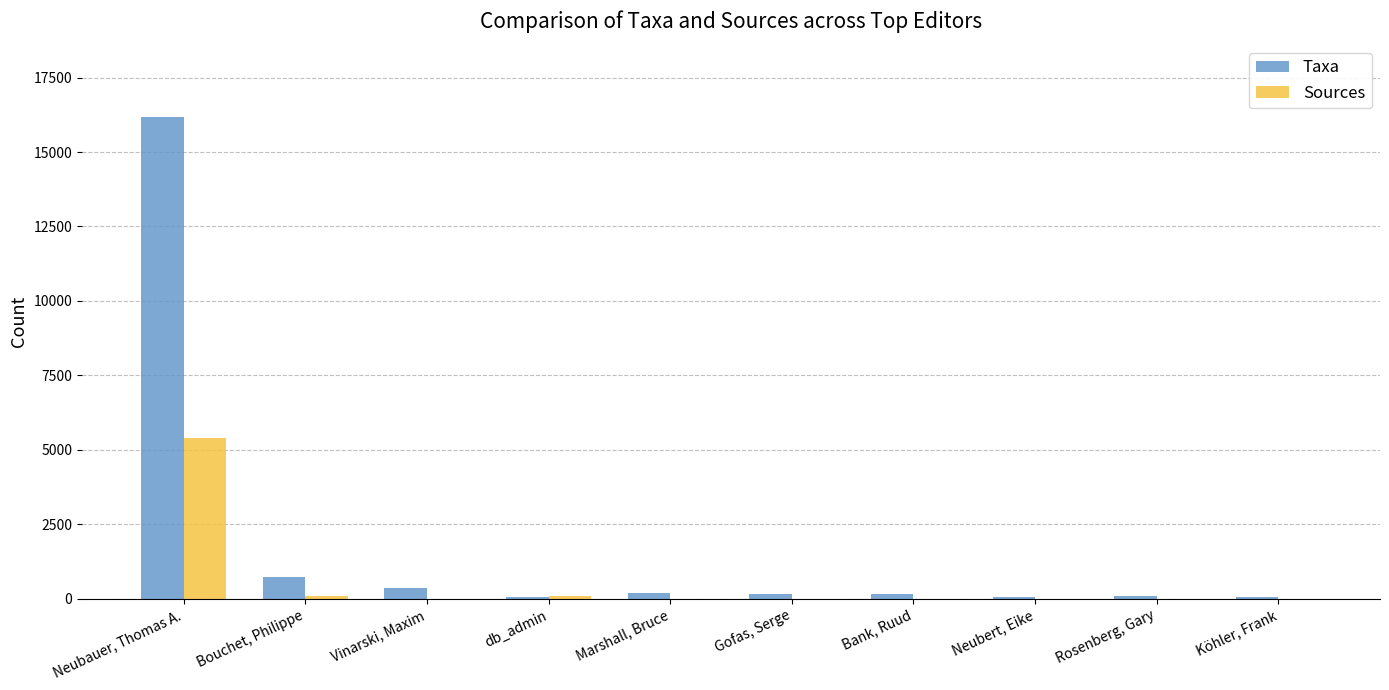

Are the bars grouped side by side (vs. stacked)?

Yes